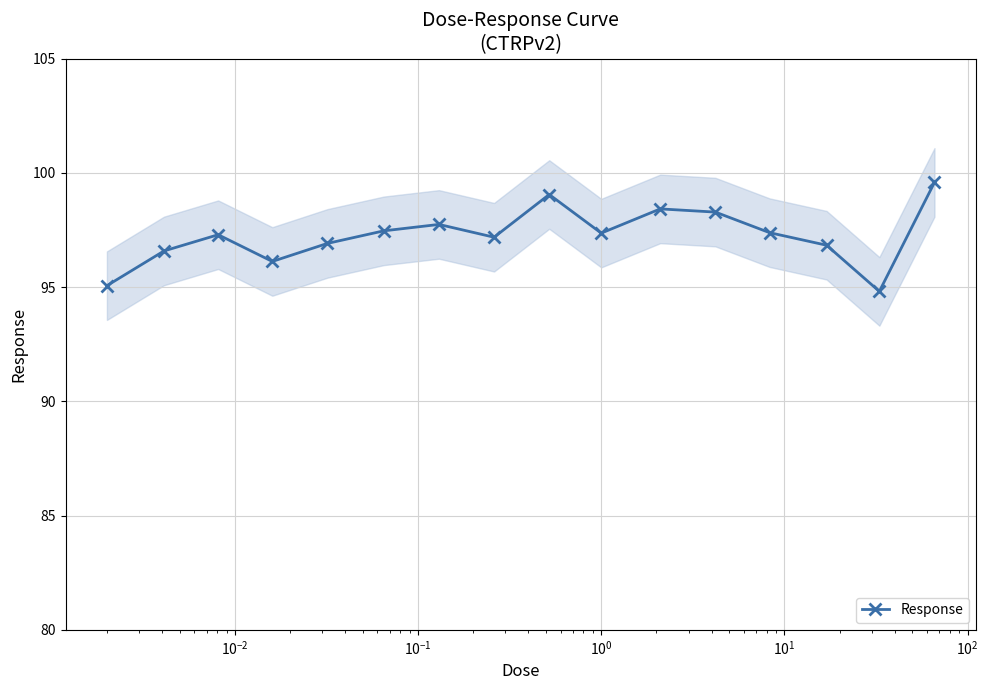

In Response, how many points are higher than both neighbors (excluding endpoints)?

4